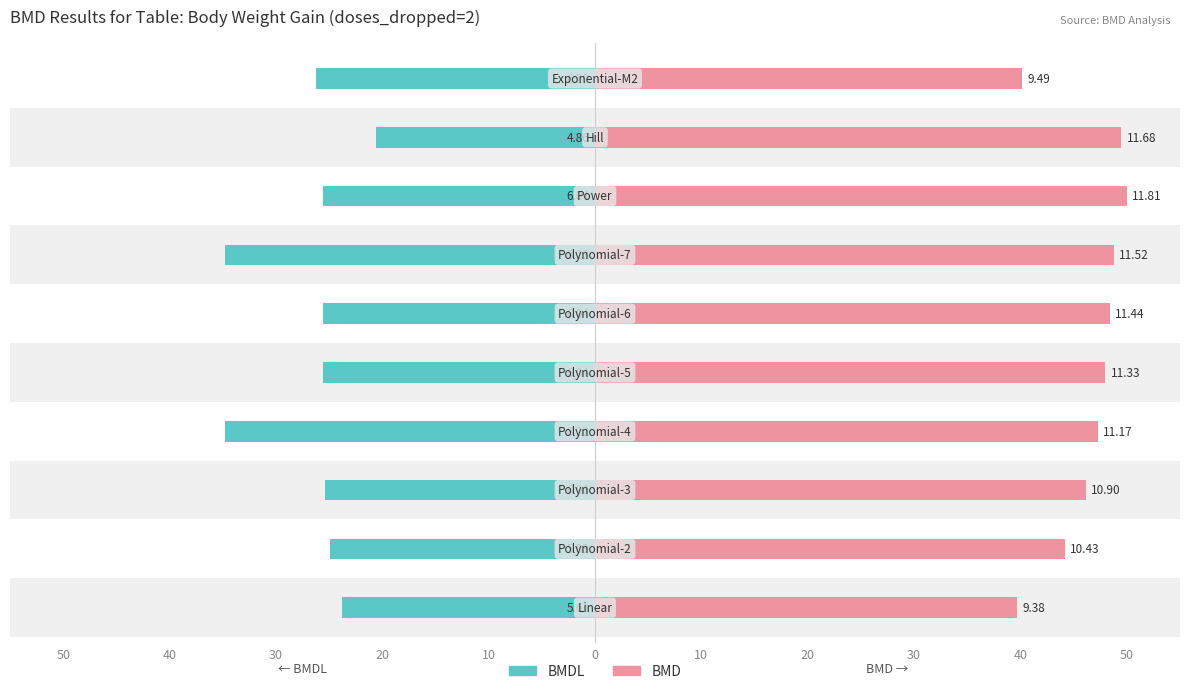

What is the sum of all BMD values?

462.1